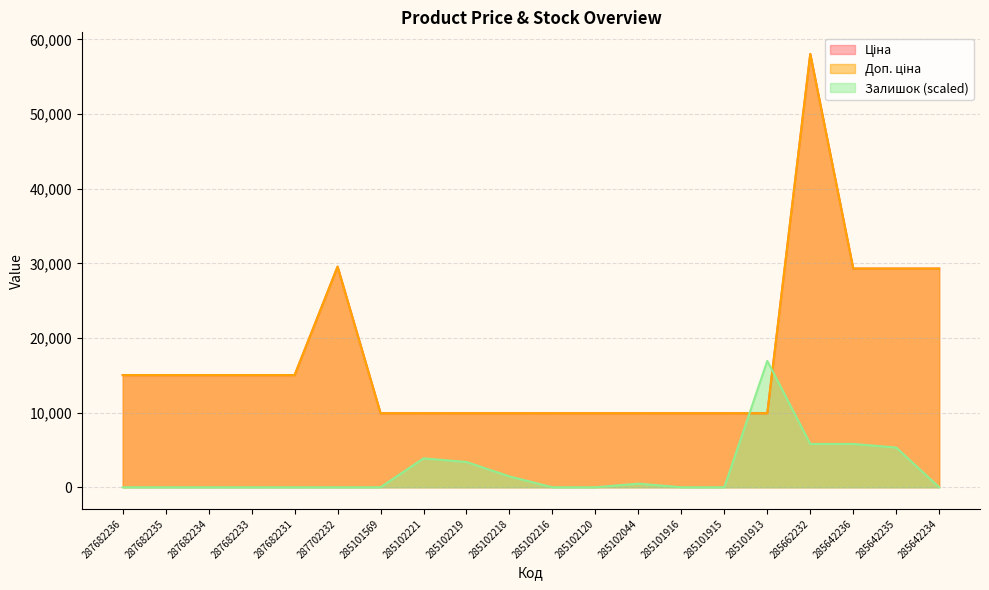

How many series are shown in this chart?

3